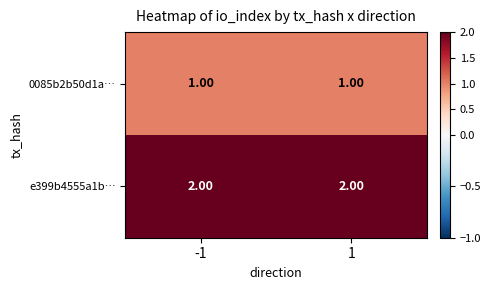

What is the total value across all series at -1?

3